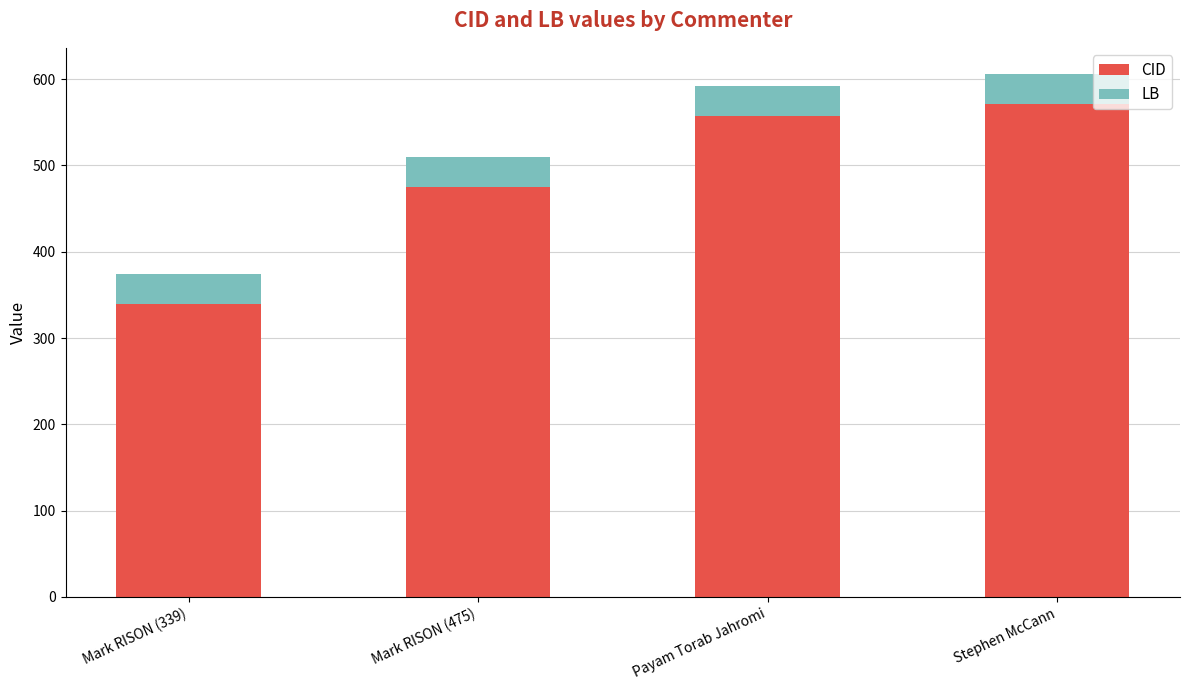

The CID series shows 571 at Stephen McCann. True or false?

True